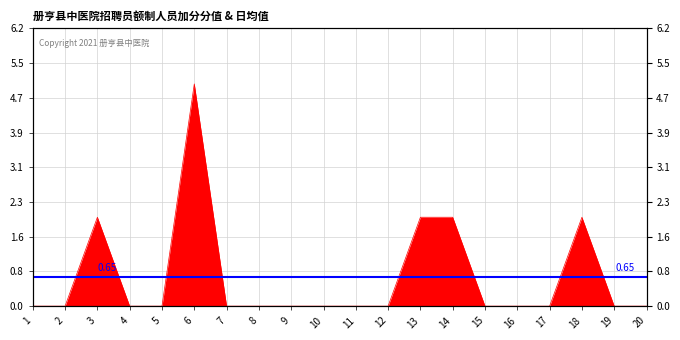

Count the number of values greater than 0.

5